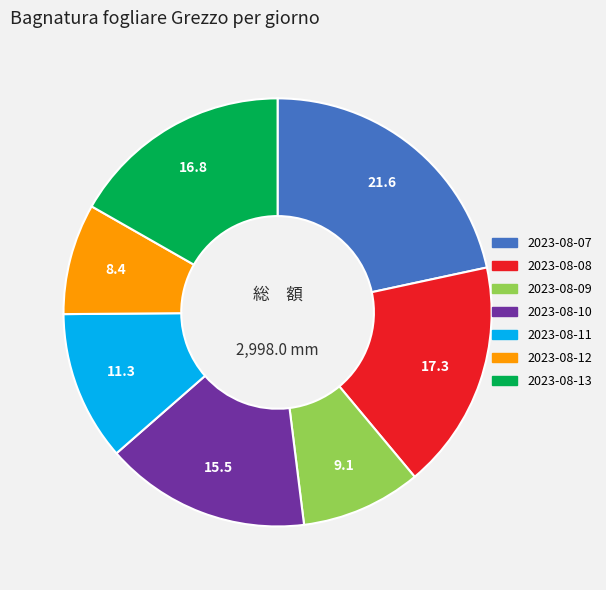

Approximately how many times larger is the value at 2023-08-09 compared to 2023-08-12?

1.1